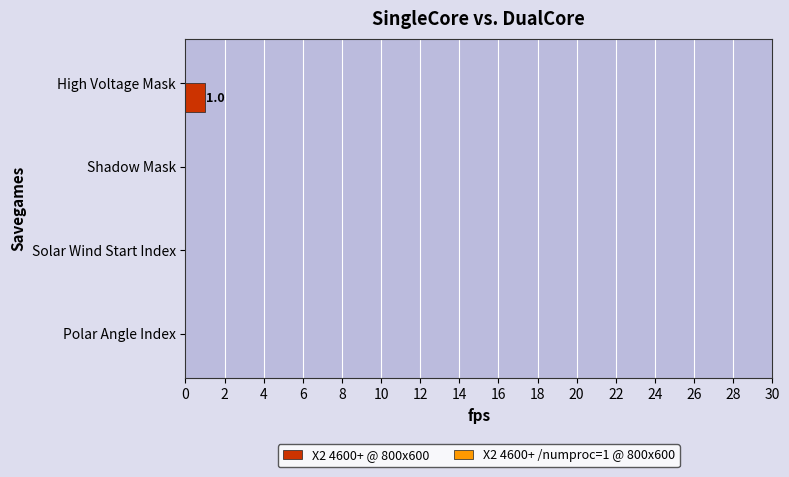

At which category does the chart reach its peak across all series?

High Voltage Mask